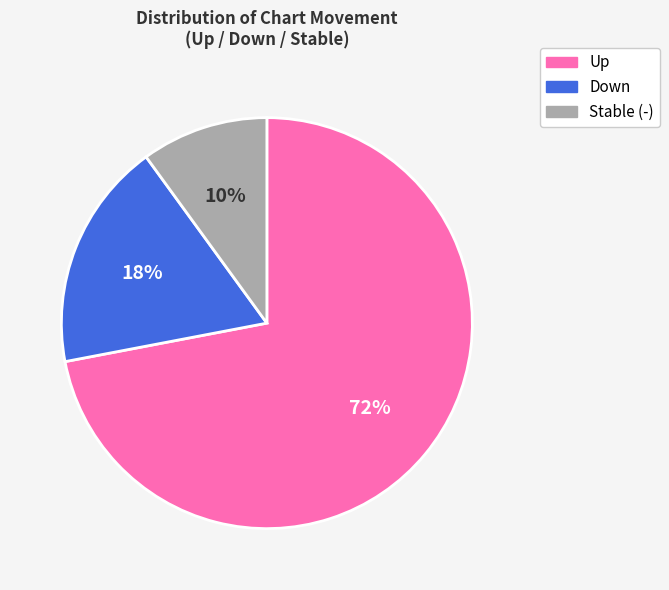

To the nearest percent, what is the difference between the largest and smallest slice percentages?

62%